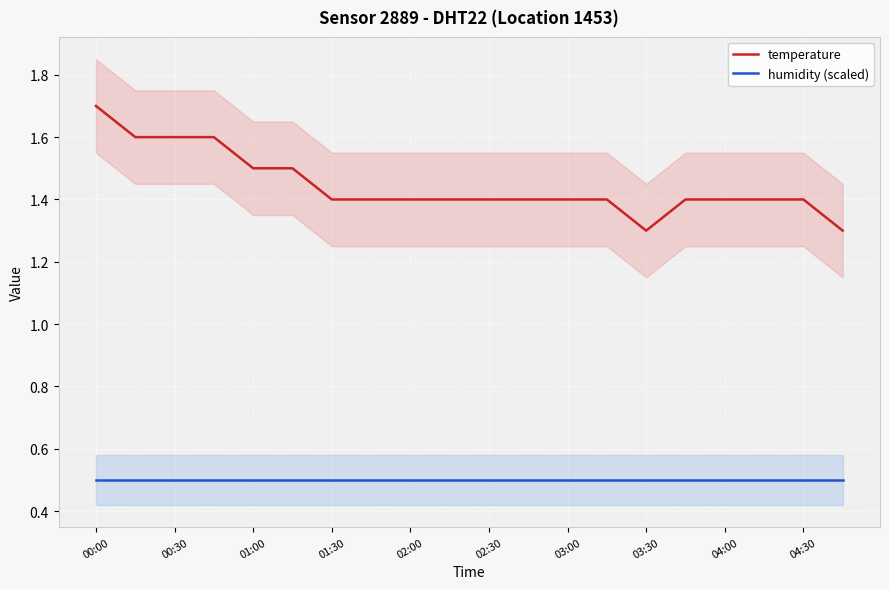

What is the highest value of the humidity (scaled) series?

0.5